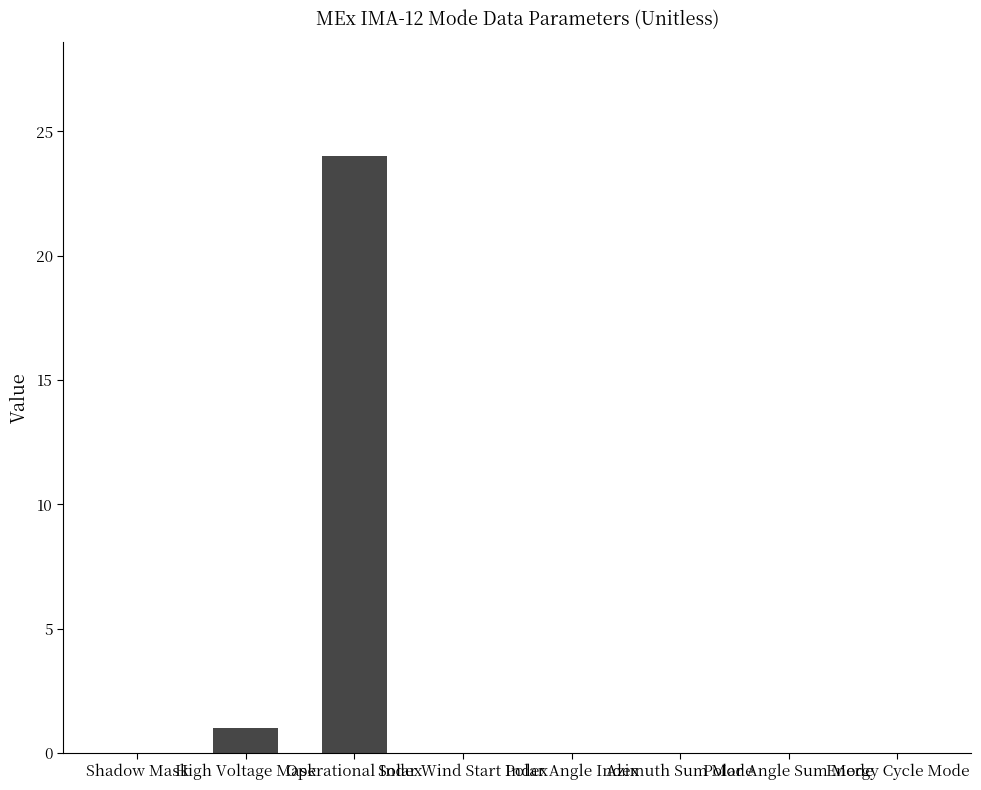

Approximately how many times larger is the value at Operational Index compared to High Voltage Mask?

24.0